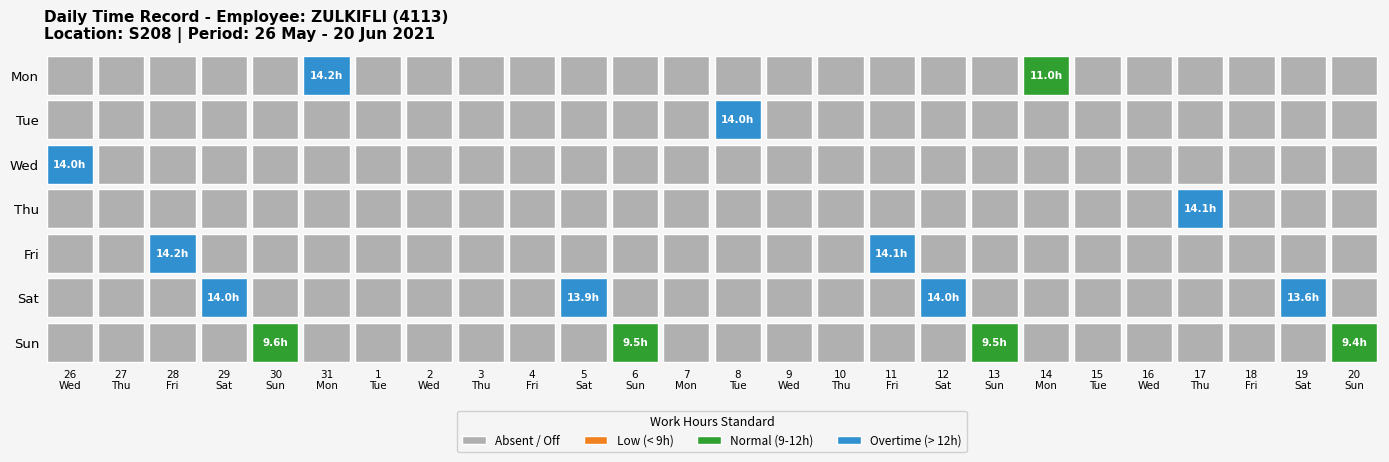

Which series has the largest total across all categories?

Sat